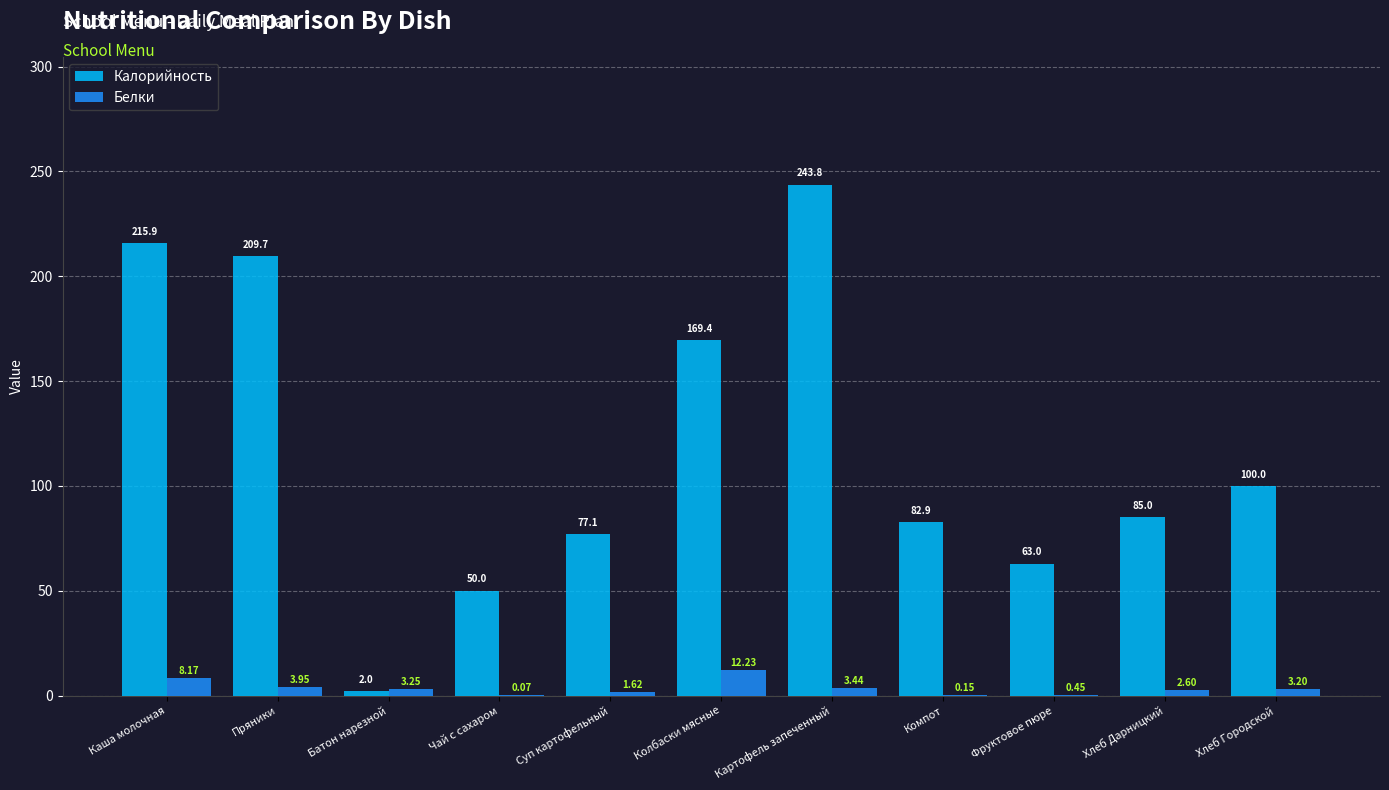

Which label corresponds to the largest value in the chart?

Картофель запеченный